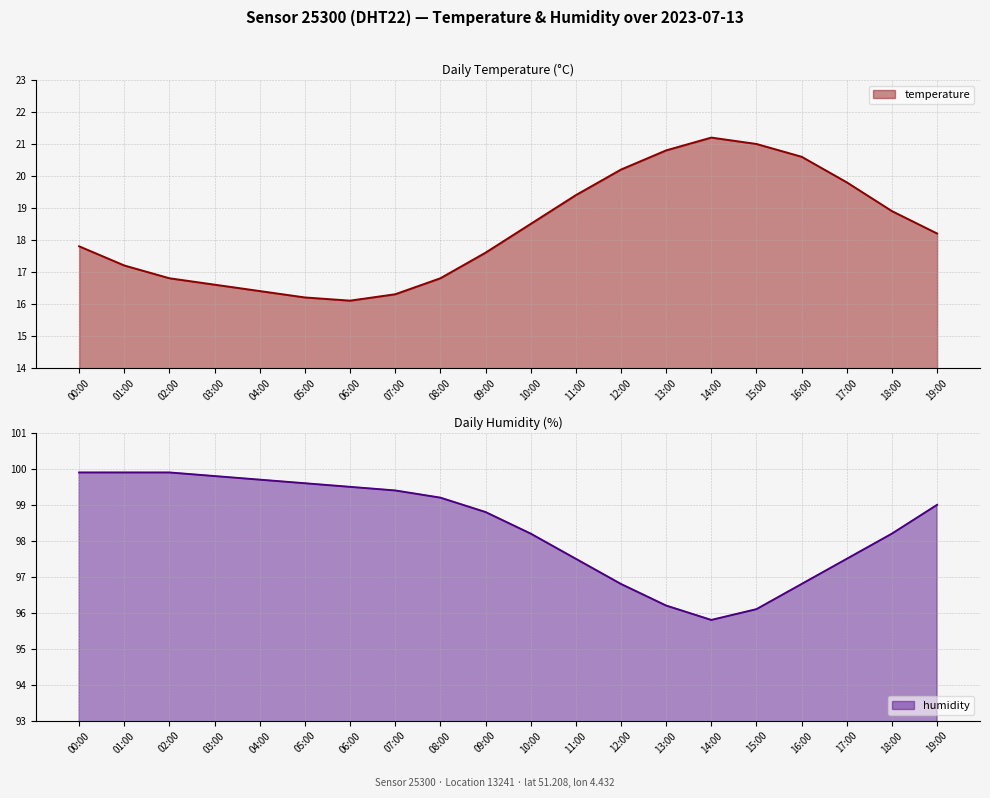

At how many categories does at least one series exceed 75?

20